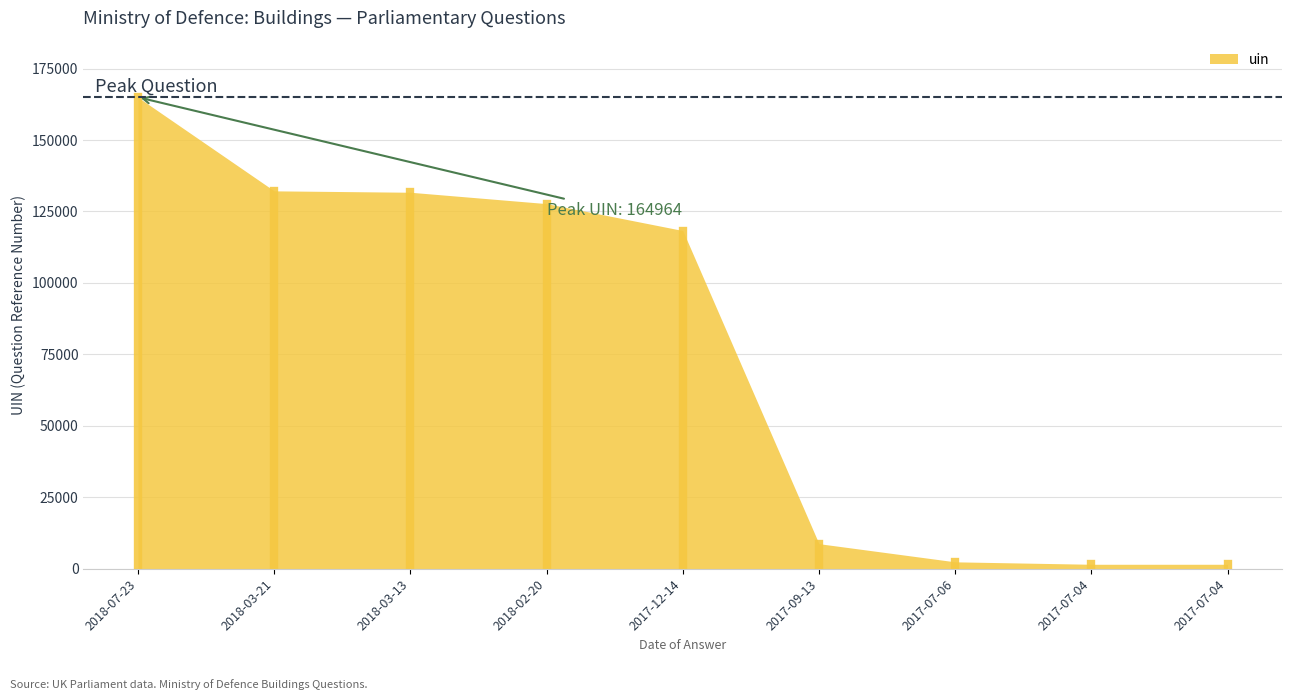

What is the sum of all values?

689306